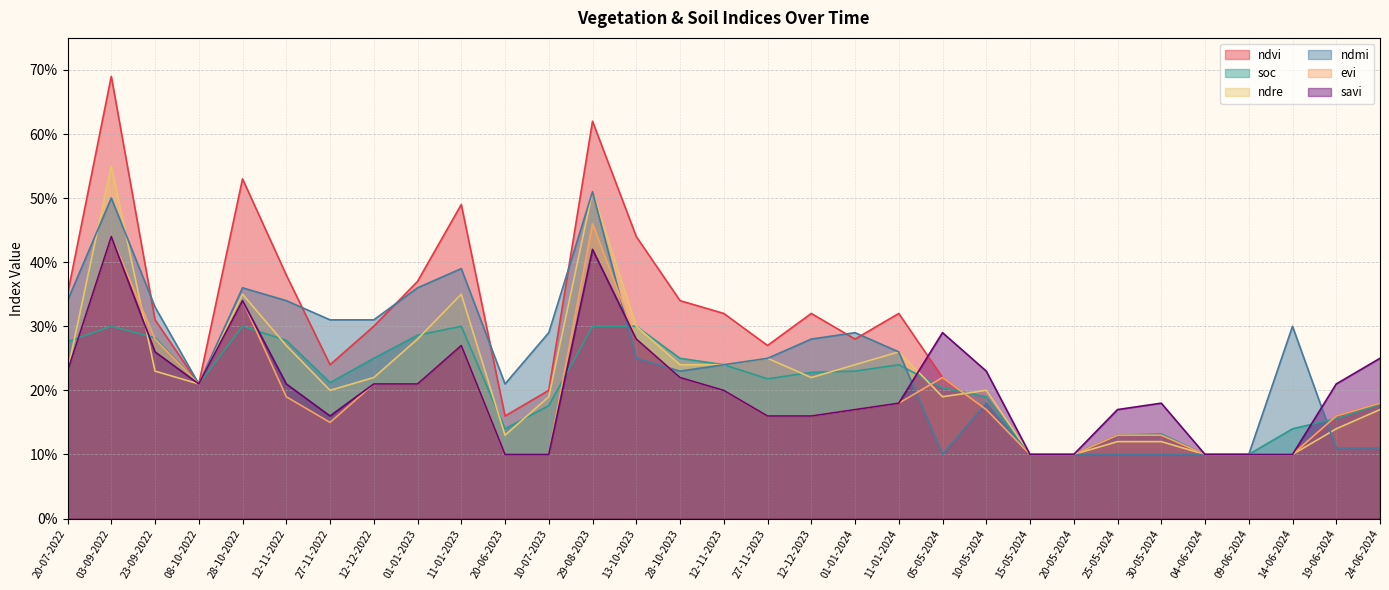

What is the average value of the ndre series?

0.2